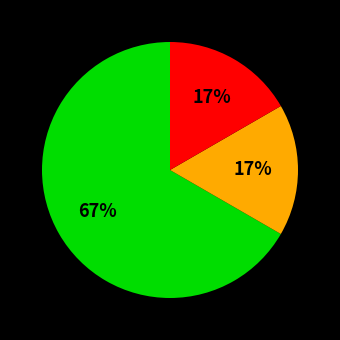

How many slices are in this pie chart?

3